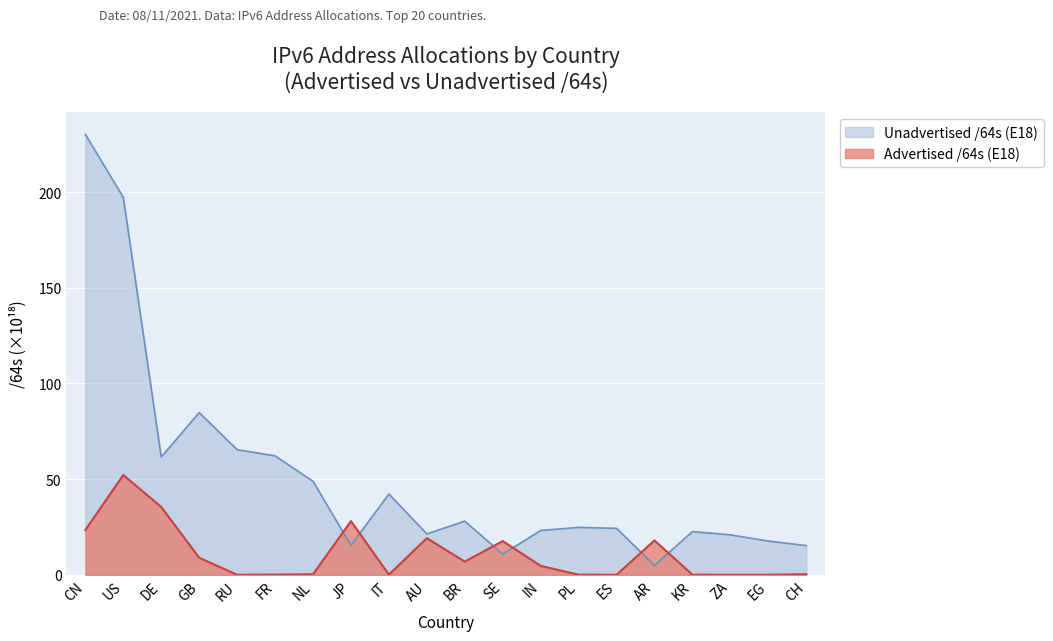

What is the highest value of the Unadvertised /64s (E18) series?

230.1